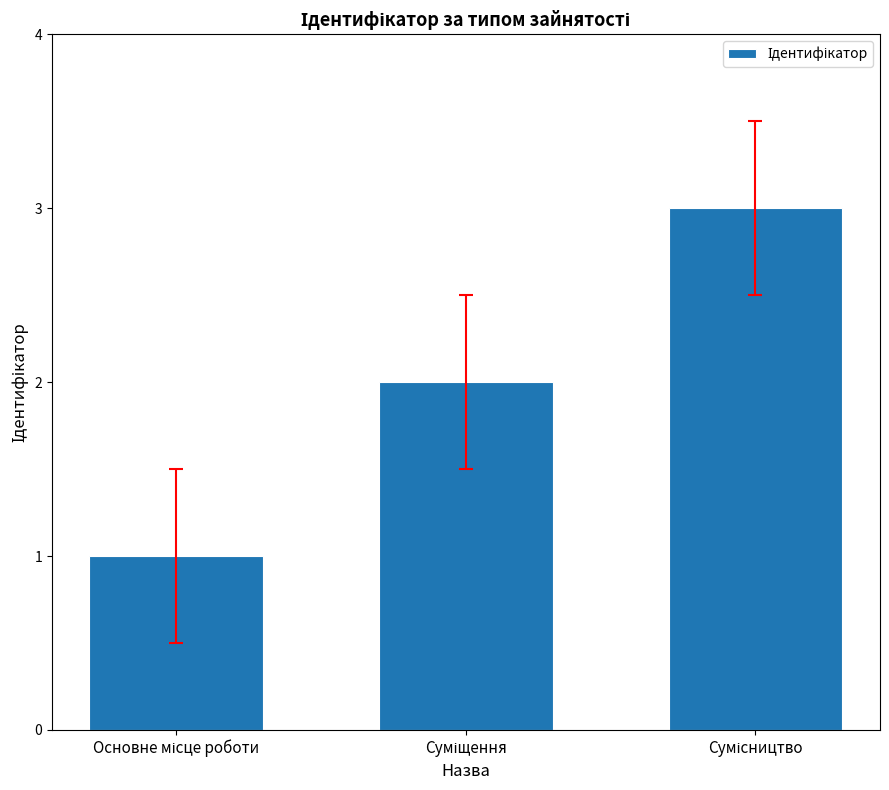

How many values are between 1 and 3?

3